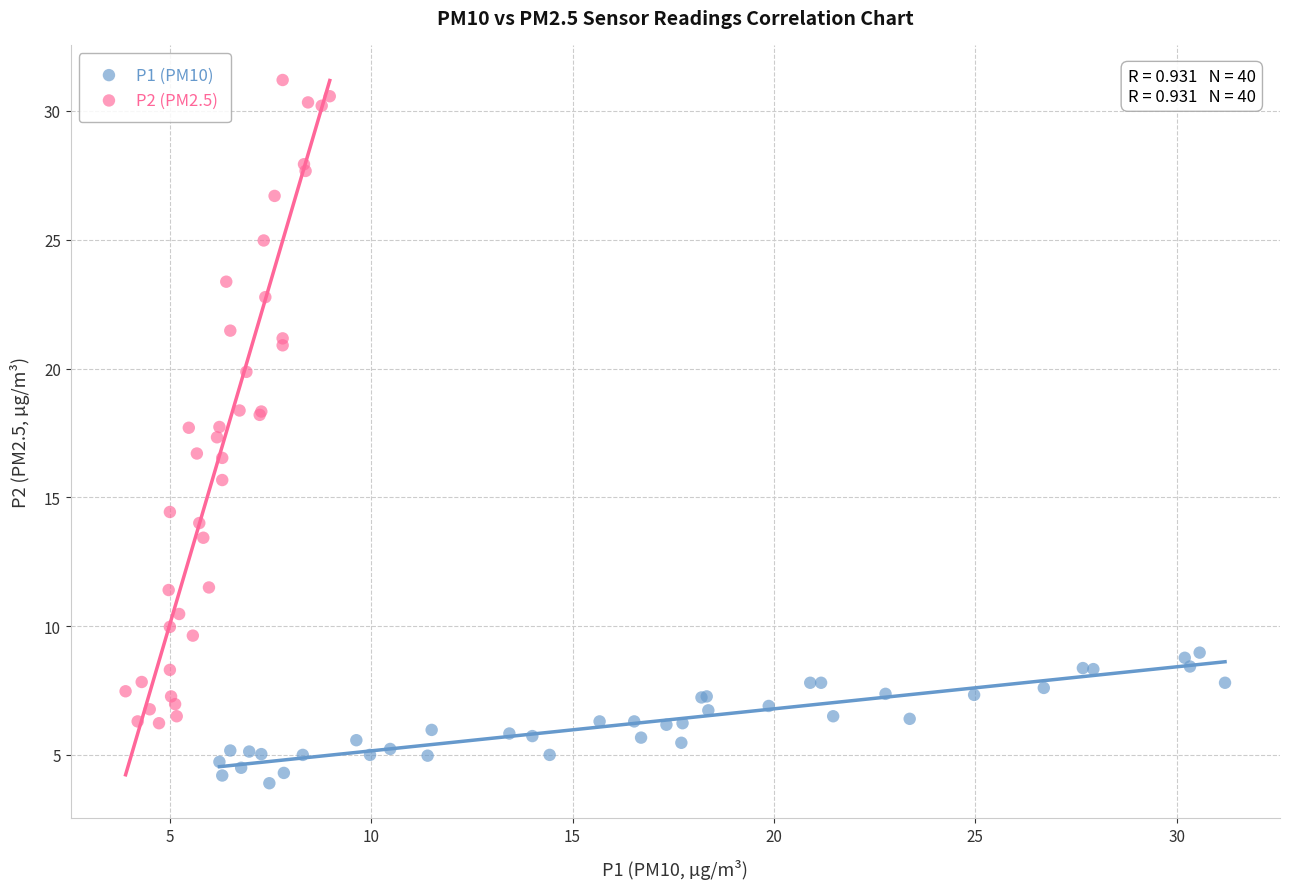

Which series contains the highest Y value?

P2 (PM2.5)